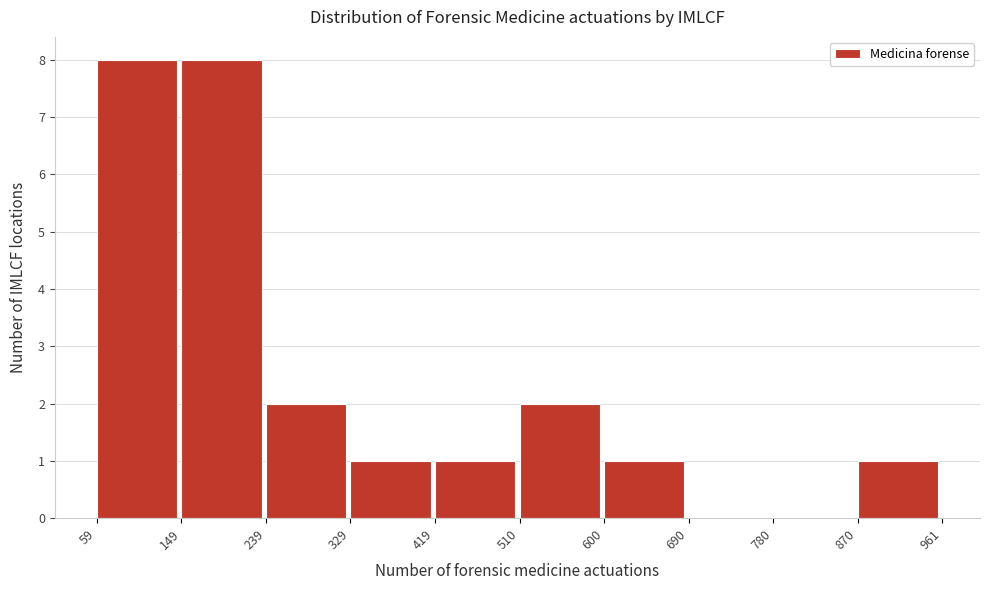

Reading left to right, transcribe this chart: for each bar, give the range it covers on the x-axis and its height. The values are not printed on the chart, so give them approximately, as read against the axis.

59 to 149: 8
149 to 239: 8
239 to 329: 2
329 to 419: 1
419 to 510: 1
510 to 600: 2
600 to 690: 1
690 to 780: 0
780 to 870: 0
870 to 961: 1